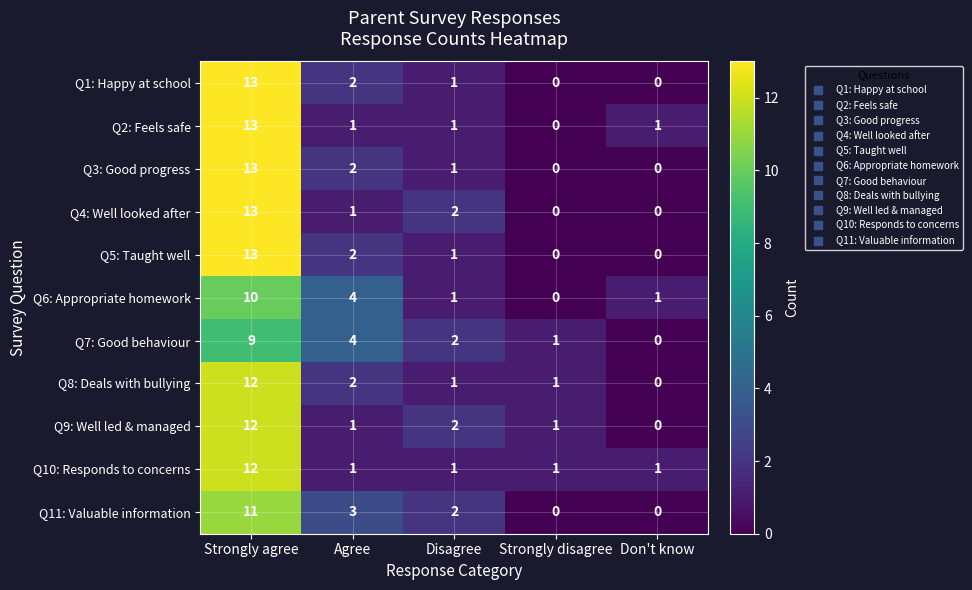

Count the Q6: Appropriate homework values in the range 1 to 4.

3